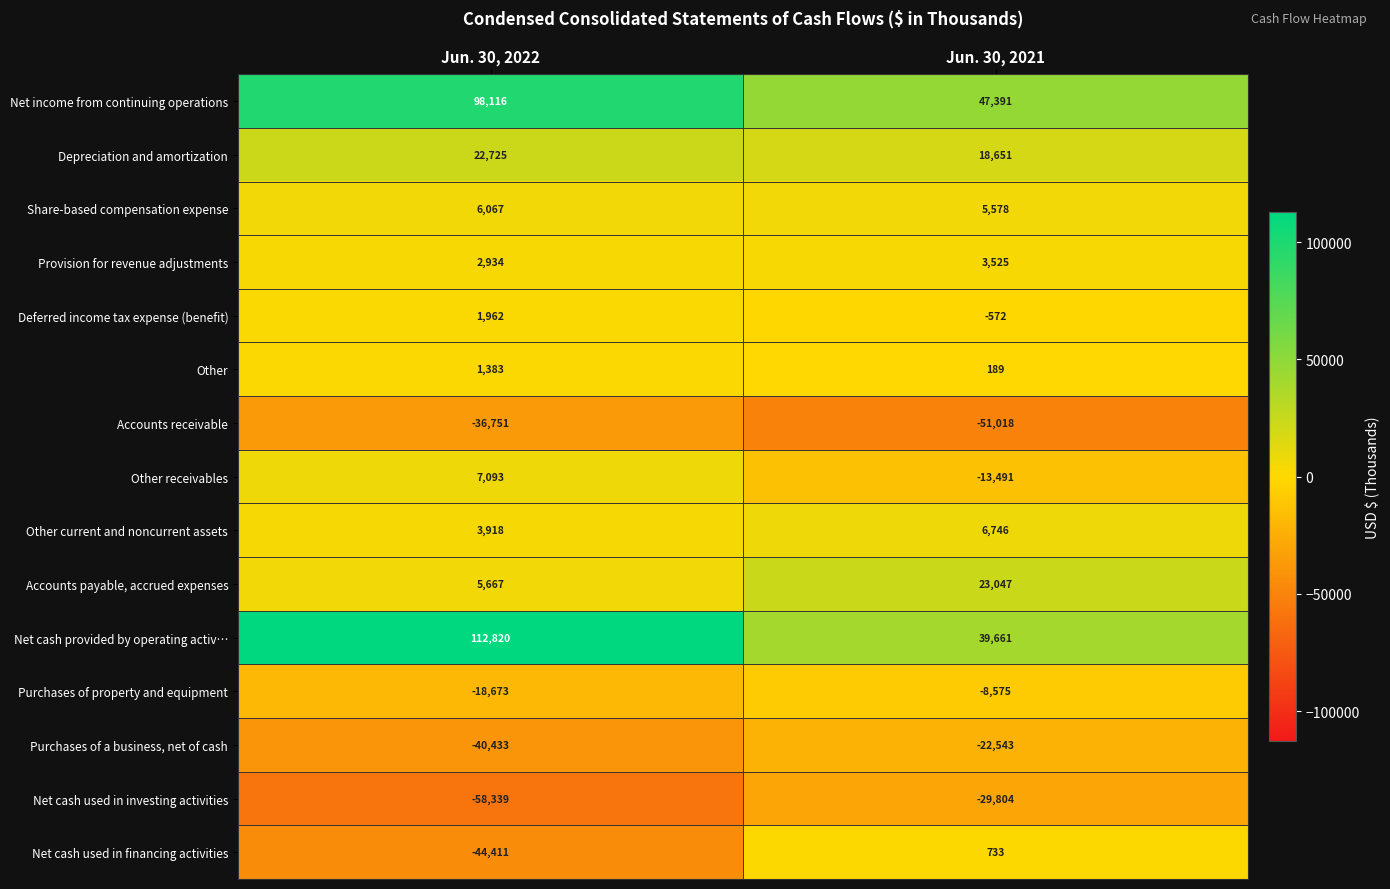

The value of Other receivables at Jun. 30, 2021 is -5993. True or false?

False